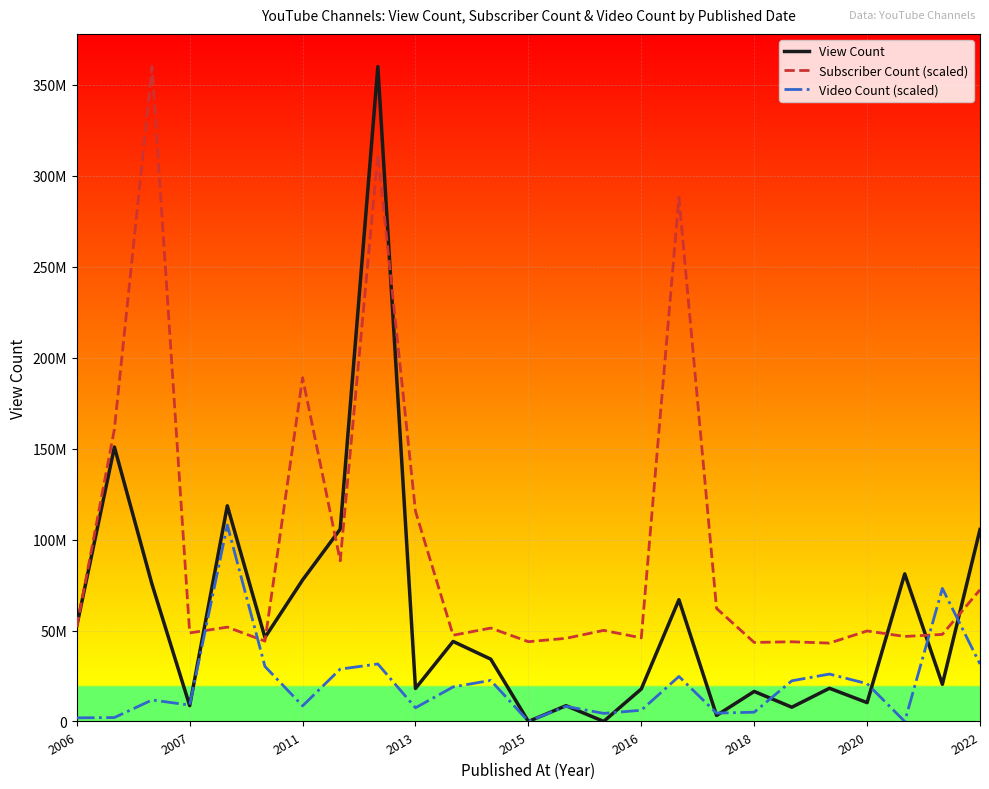

What is the value of the Subscriber Count (scaled) point at the 21st from the left?

43088533.3